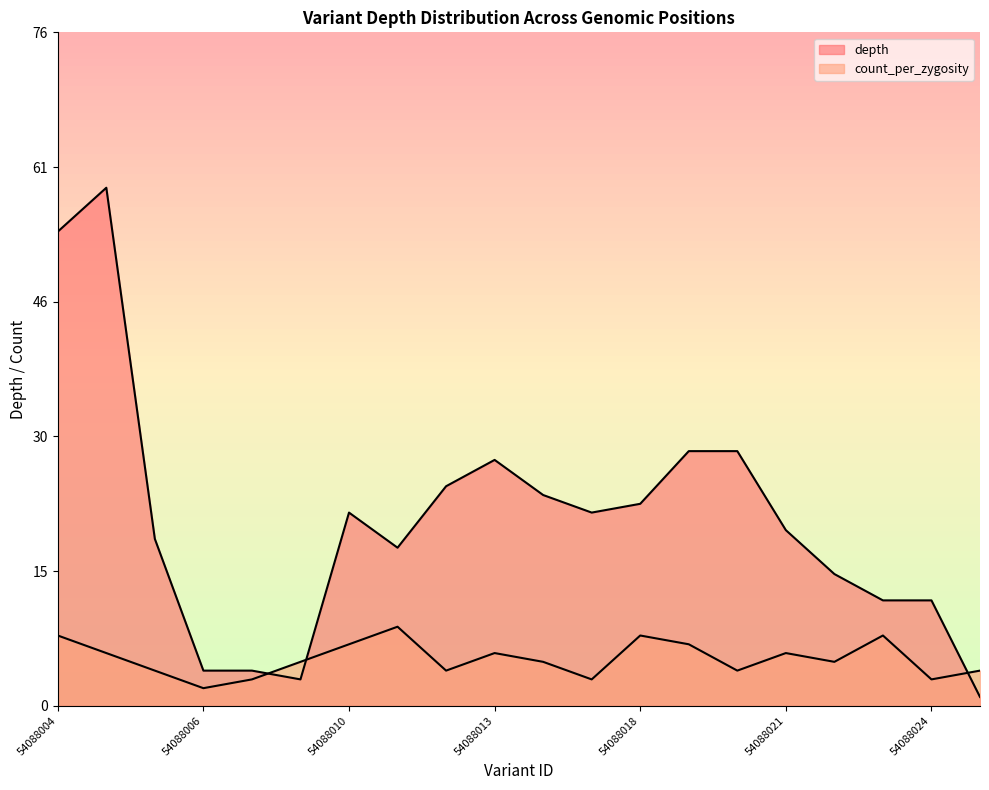

The depth series shows 25 at 54088012. True or false?

True